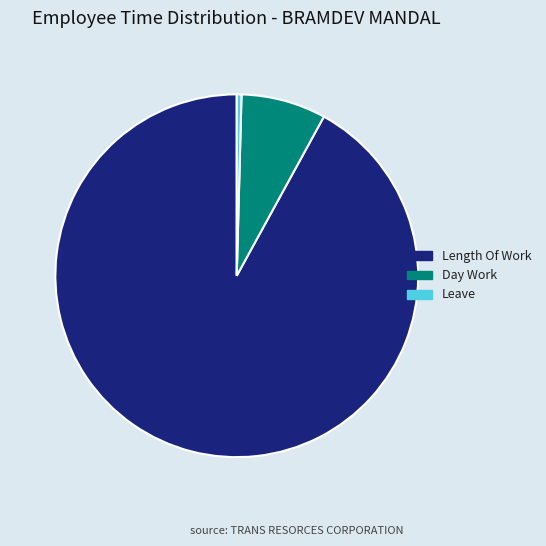

Between Leave and Day Work, which is larger?

Day Work